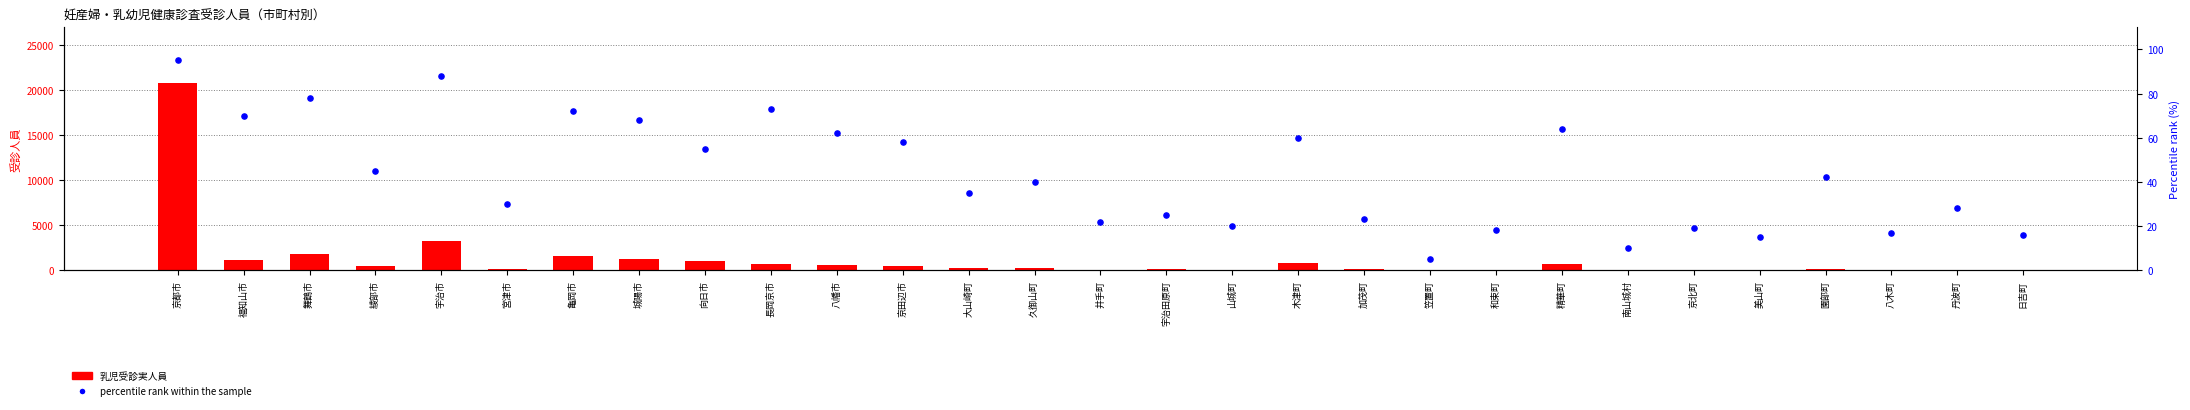

Which series has the largest total across all categories?

乳児受診実人員